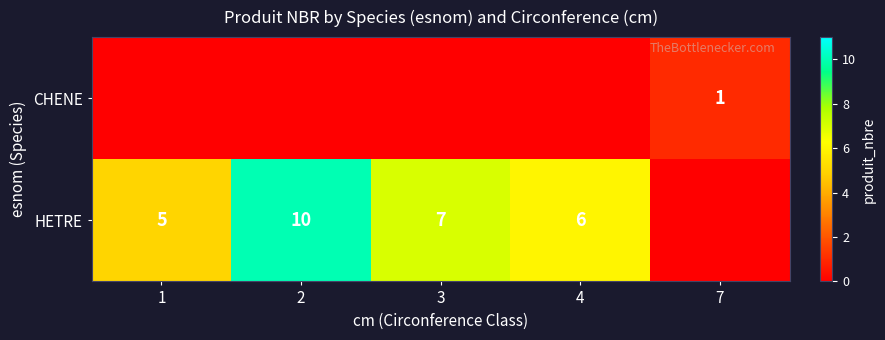

What is the sum of the HETRE values at 2 and 4?

16